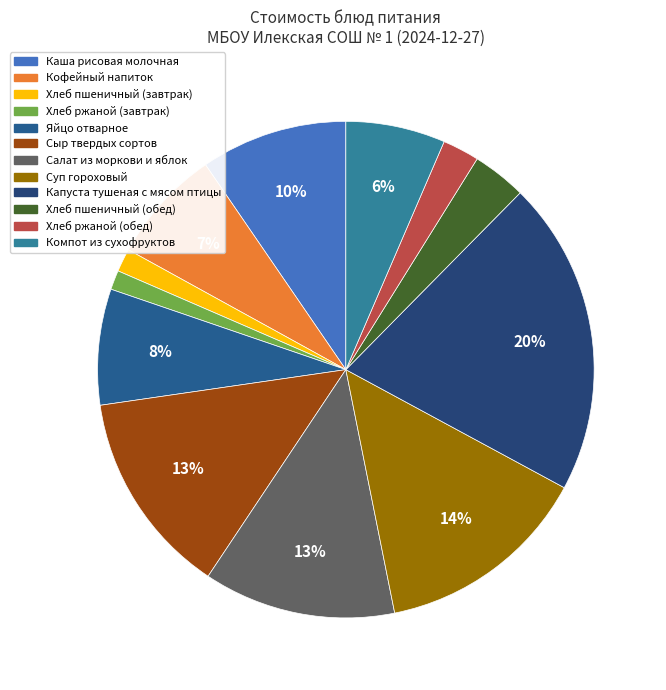

The Салат из моркови и яблок slice represents 13% of the pie. True or false?

True